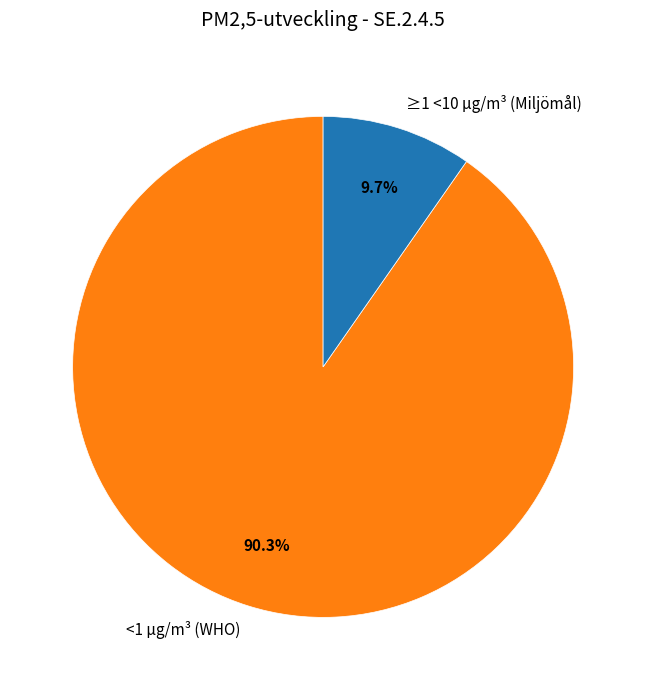

Which category has the biggest portion of the pie?

<1 µg/m³ (WHO)